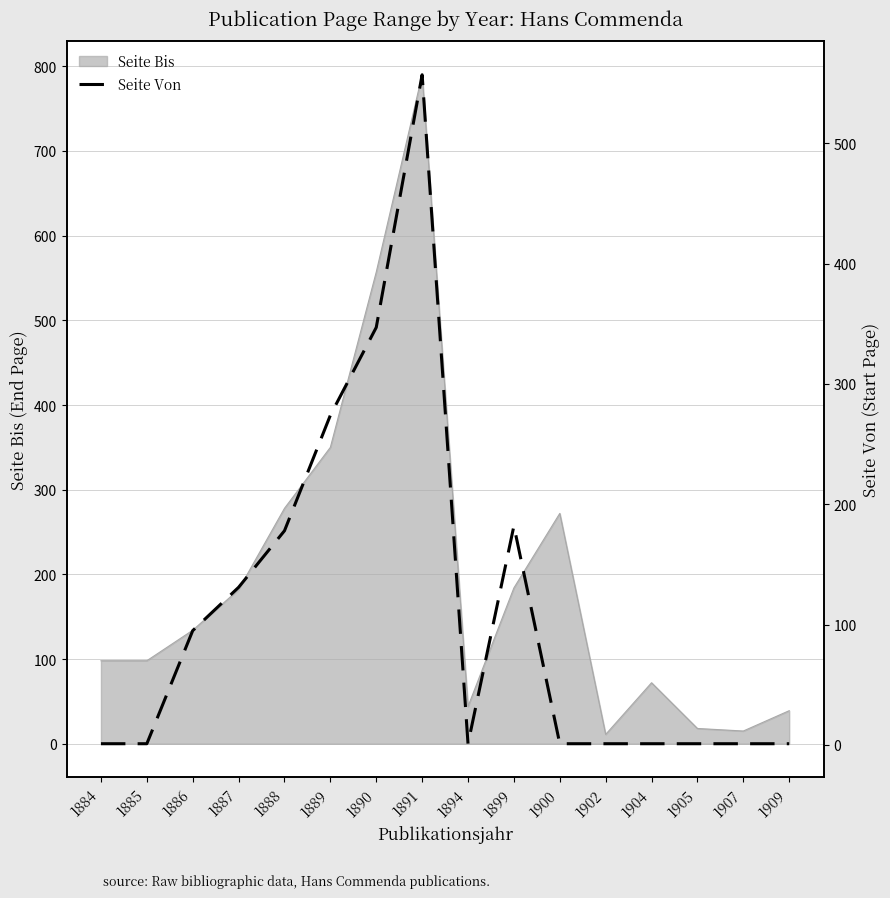

True or false: the data shows 1 at 1905.

True